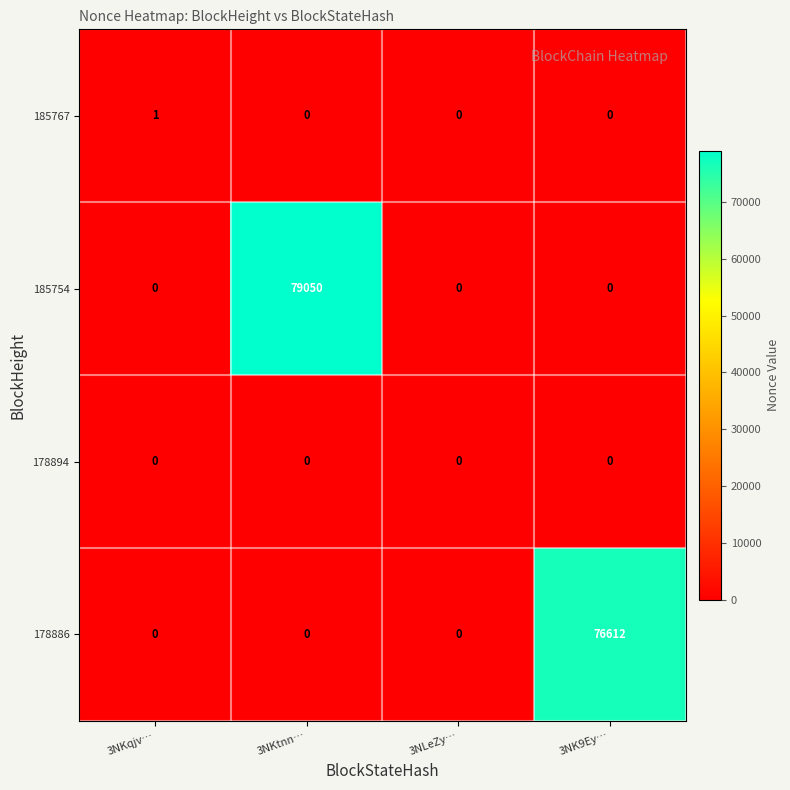

List the series in order of their peak value, lowest first.

178894, 185767, 178886, 185754